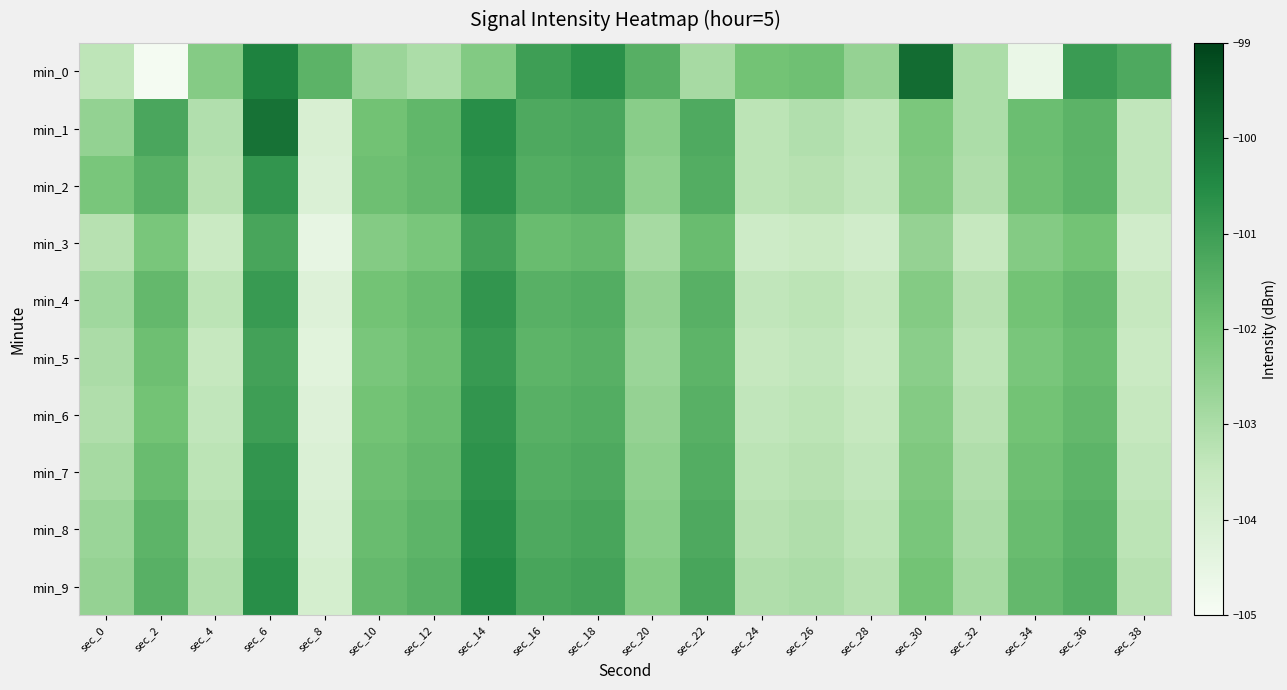

Which category has the highest value across all series?

sec_30